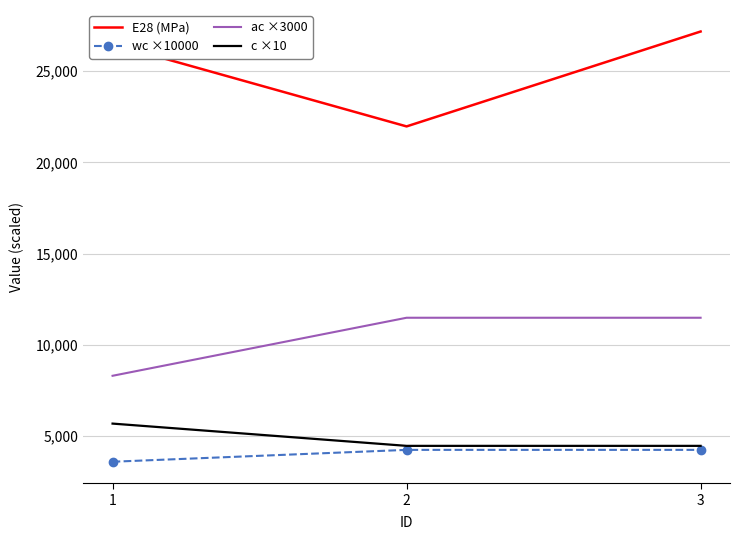

What is the average value of the E28 (MPa) series?

25212